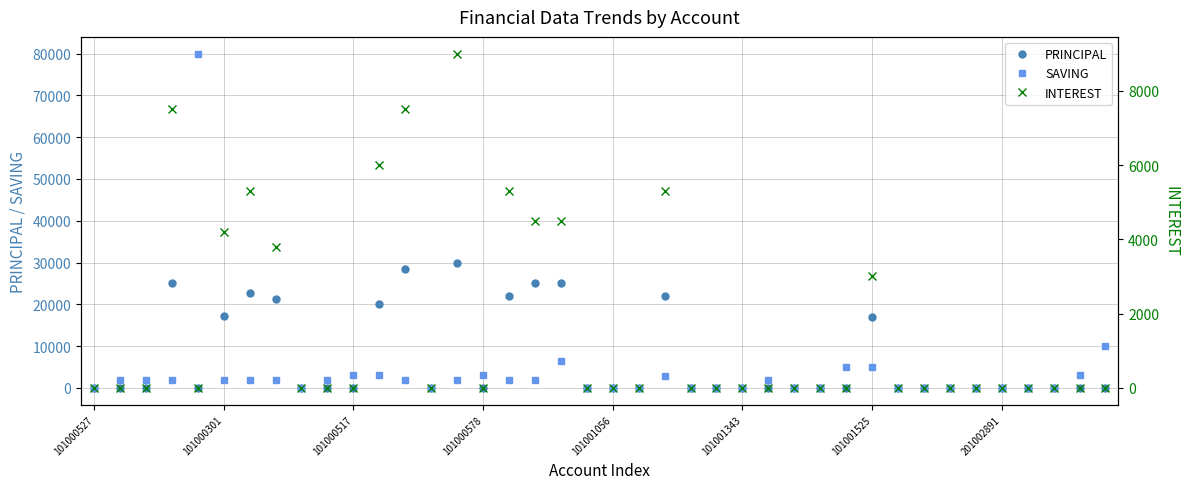

Which series has the largest total across all categories?

PRINCIPAL